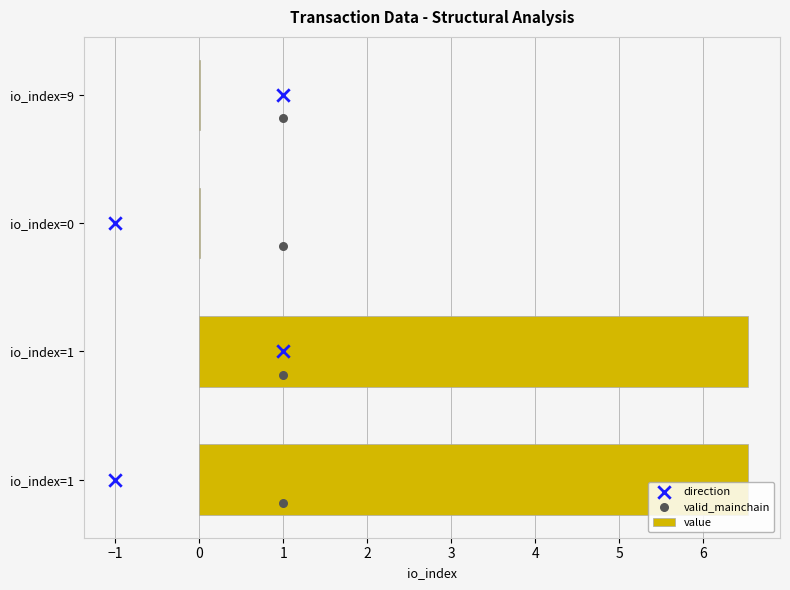

What are all the series names shown in the legend?

value, direction, valid_mainchain